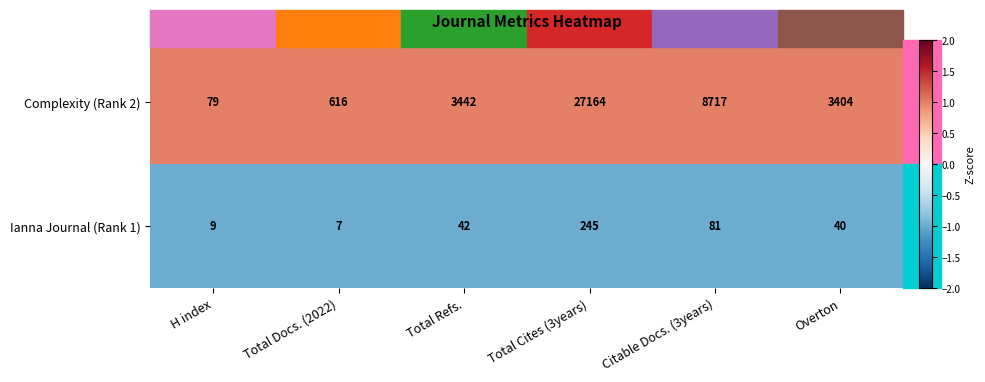

Rank the series by their average value, from highest to lowest.

Complexity (Rank 2), Ianna Journal (Rank 1)